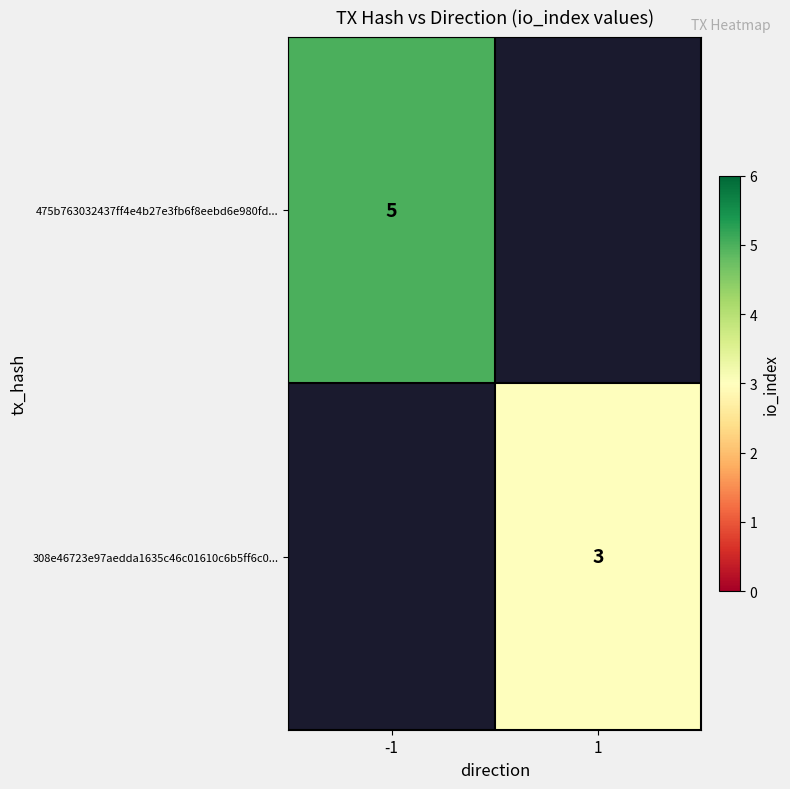

Is it true that 475b763032437ff4e4b27e3fb6f8eebd6e980fd... equals 2 at -1?

False